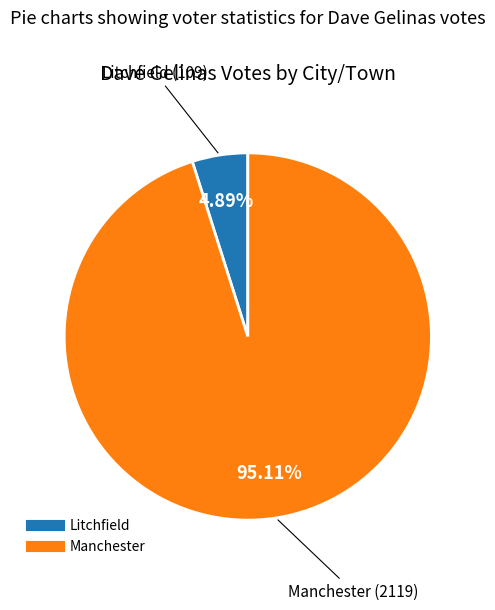

To the nearest percent, what is the difference between the Manchester and Litchfield slice percentages?

90%